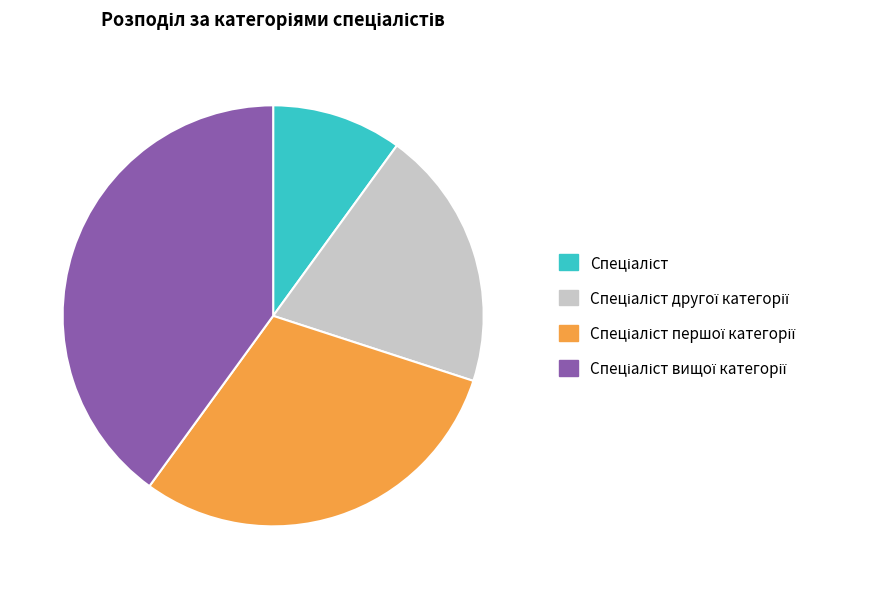

Does any single category account for the majority?

No